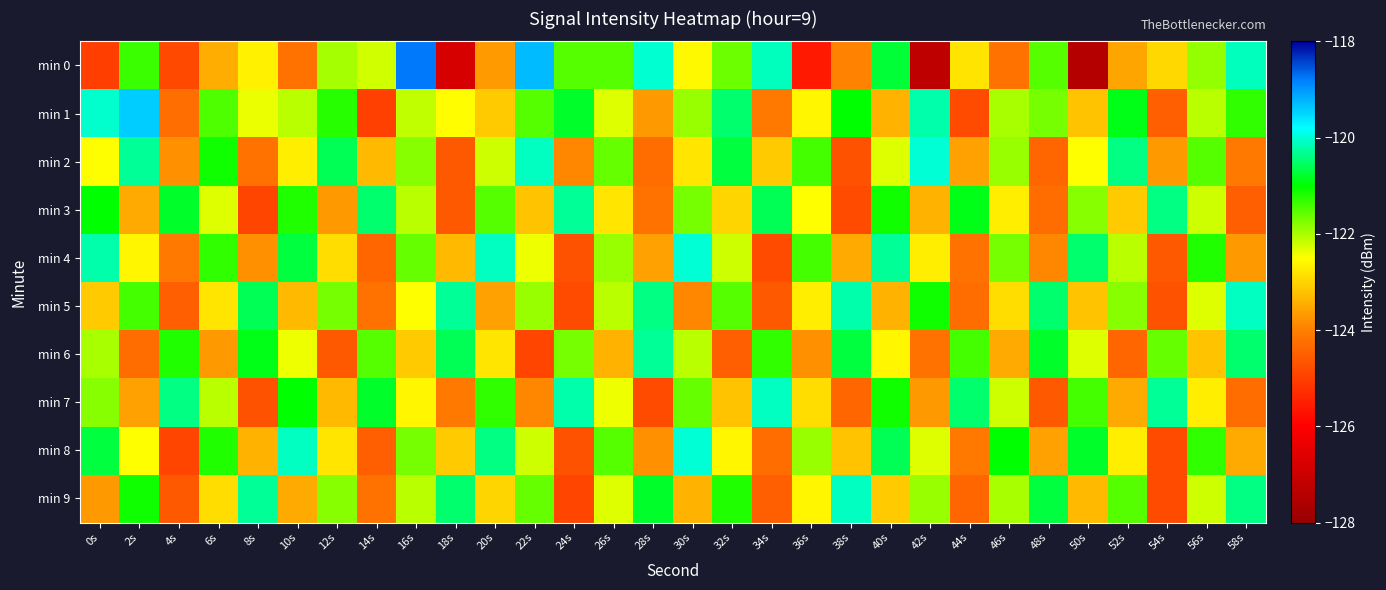

How many distinct data groups are displayed?

10